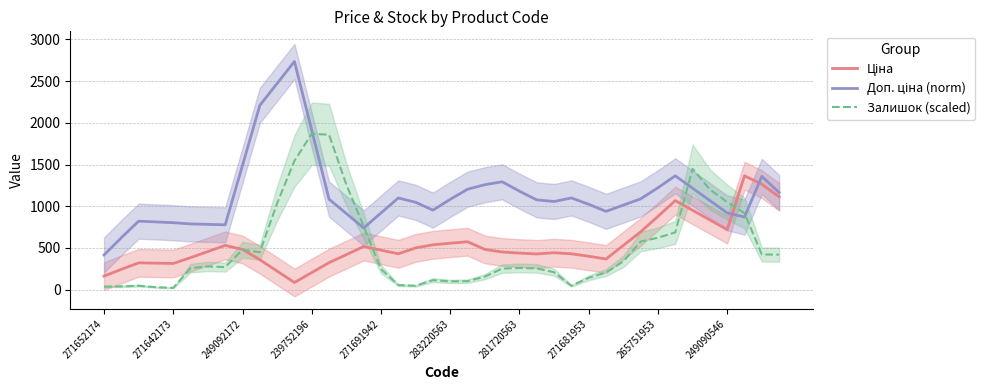

Which series has the widest spread of values?

Доп. ціна (norm)